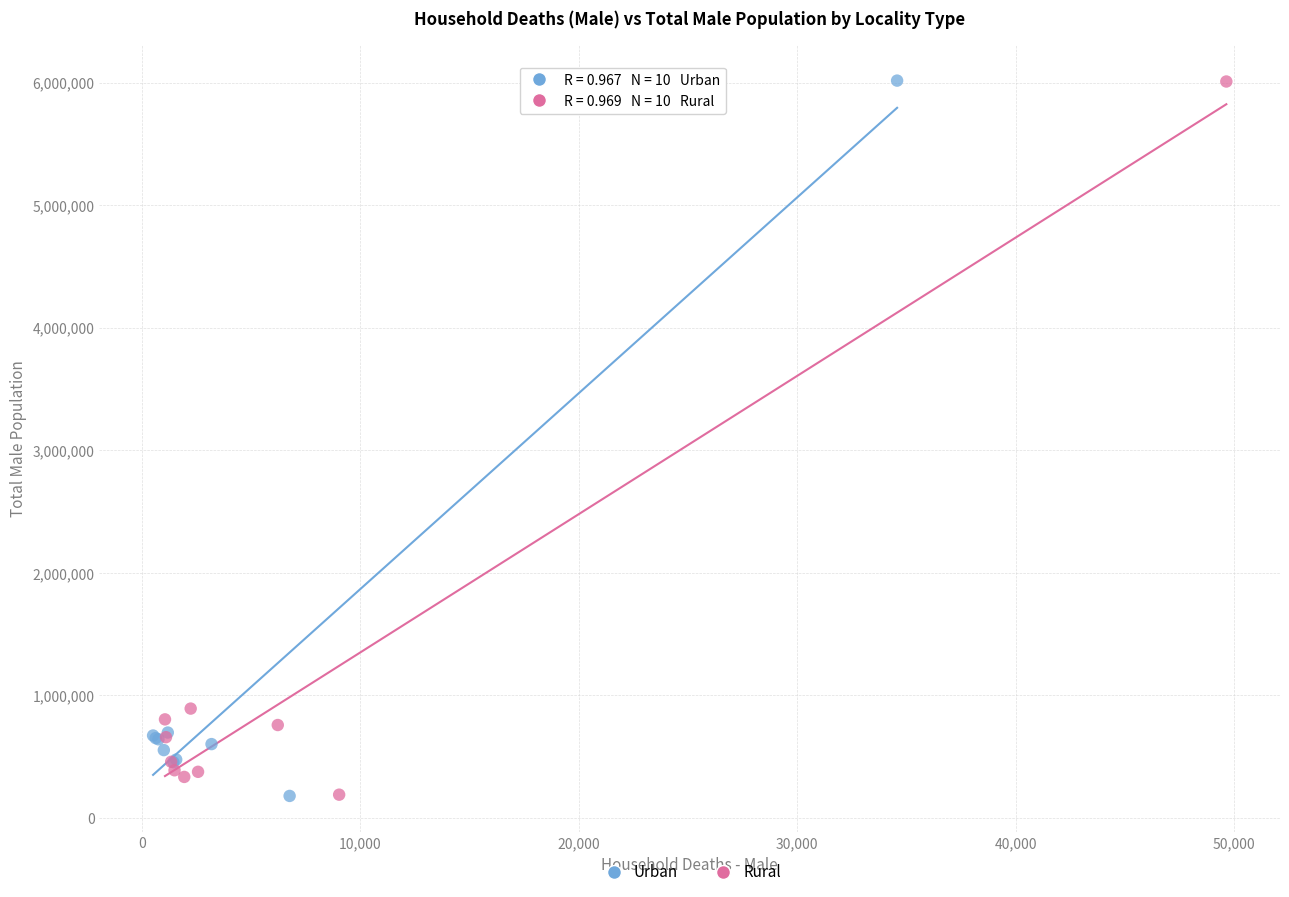

Which series has the widest spread of Y values?

Urban